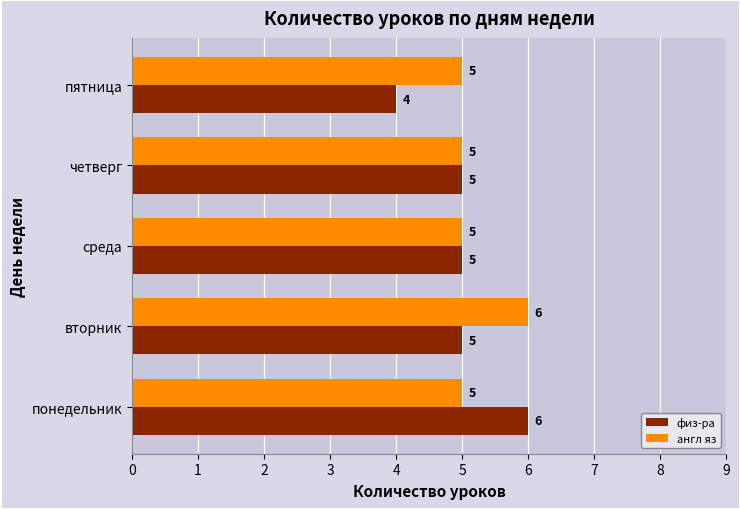

Which series has the largest total across all categories?

англ яз